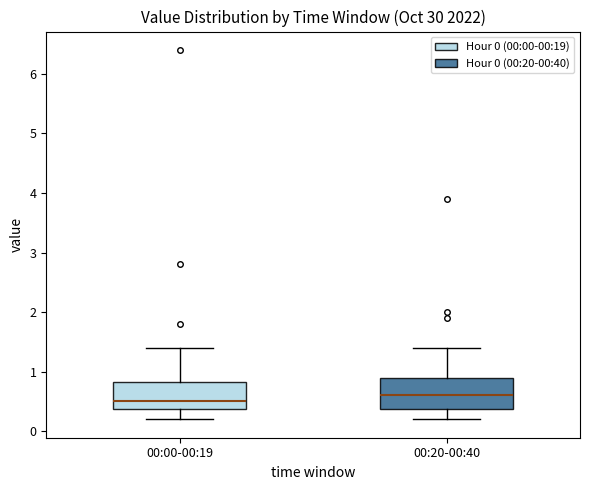

Where does the median line of the box for 00:20-00:40 sit on the y-axis? The values are not printed on the chart, so give them approximately, as read against the axis.

0.6